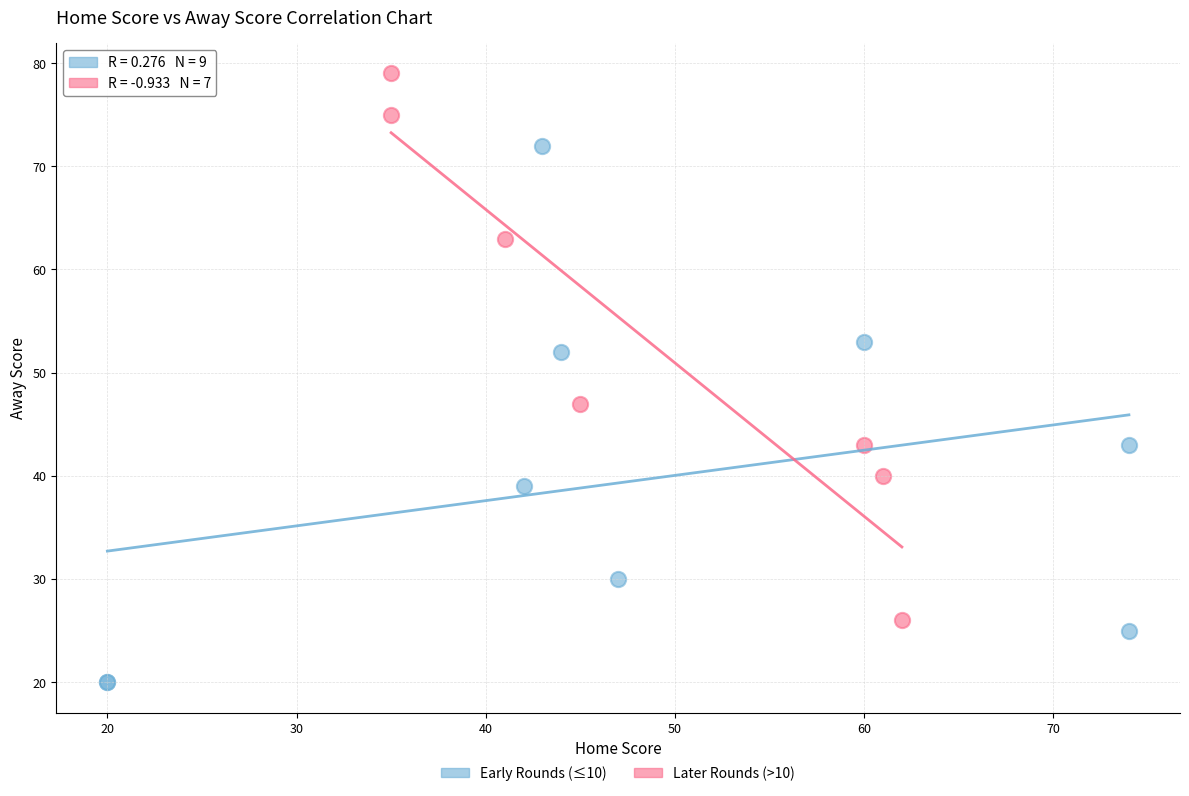

Which series has the largest Y range (max minus min)?

Later Rounds (>10)